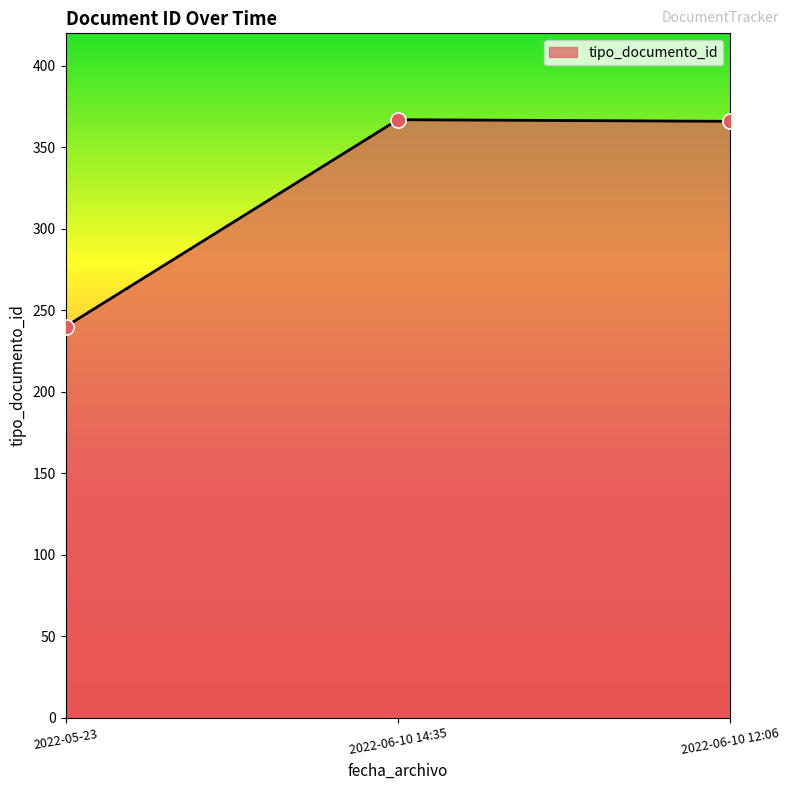

Between 2022-05-23 and 2022-06-10 12:06, which is larger?

2022-06-10 12:06